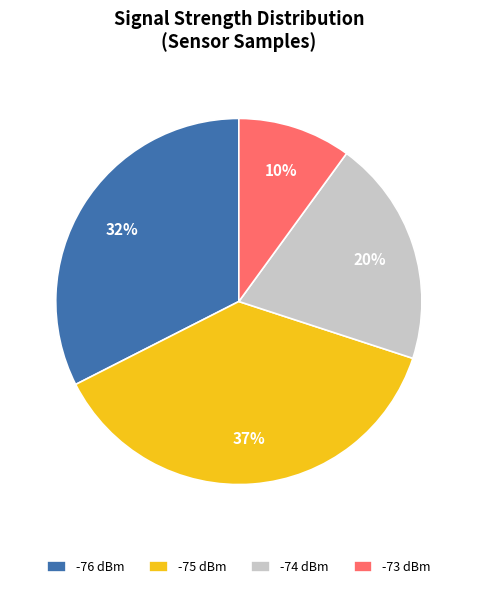

Is the sum of -74 dBm and -76 dBm greater than half?

Yes